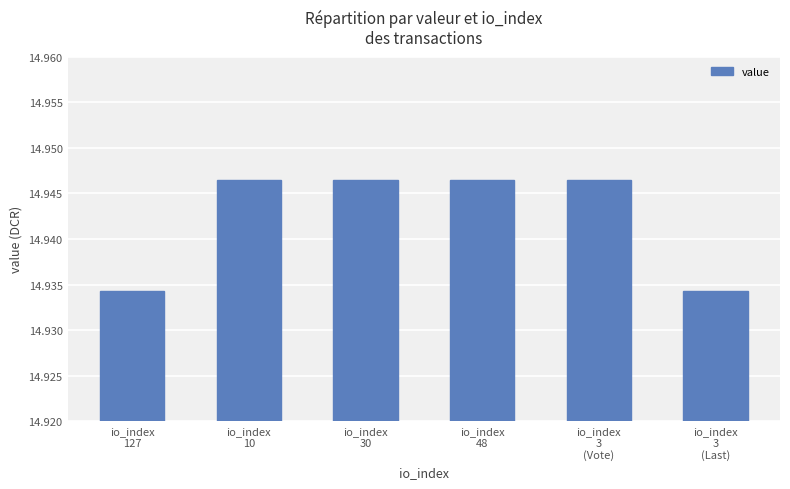

Count the values in the range 14 to 15.

6